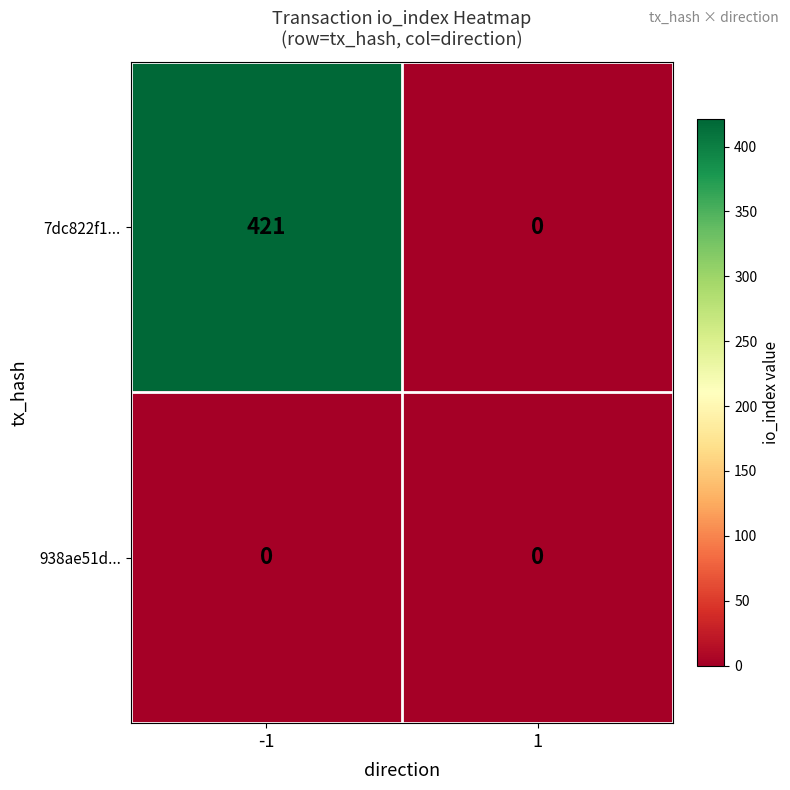

Rank the series by their average value, from highest to lowest.

7dc822f1..., 938ae51d...